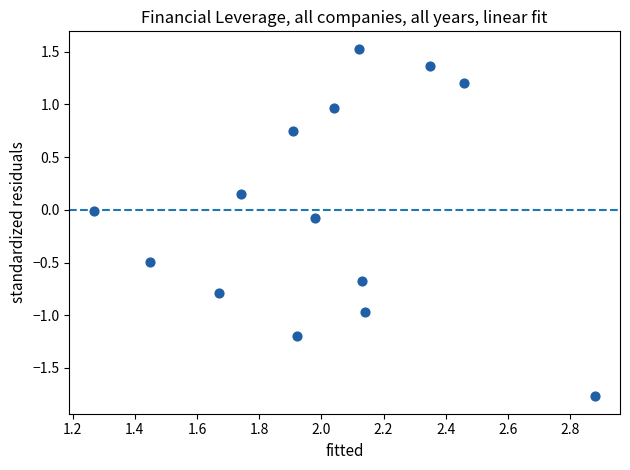

What is the range of Y values (max minus min)?

3.3